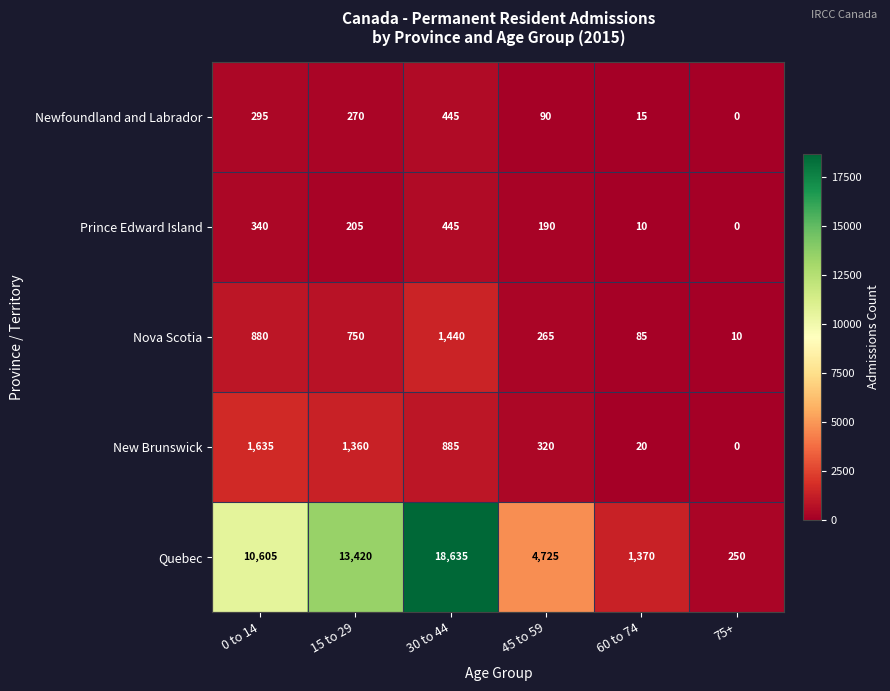

At which category does the chart reach its minimum across all series?

75+